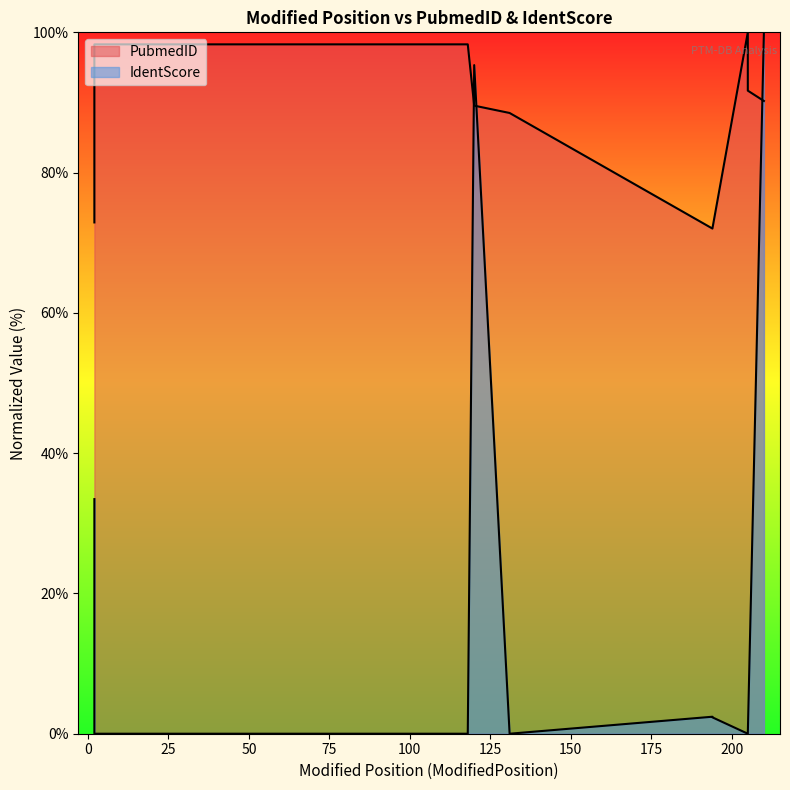

Which series has the widest spread of values?

IdentScore